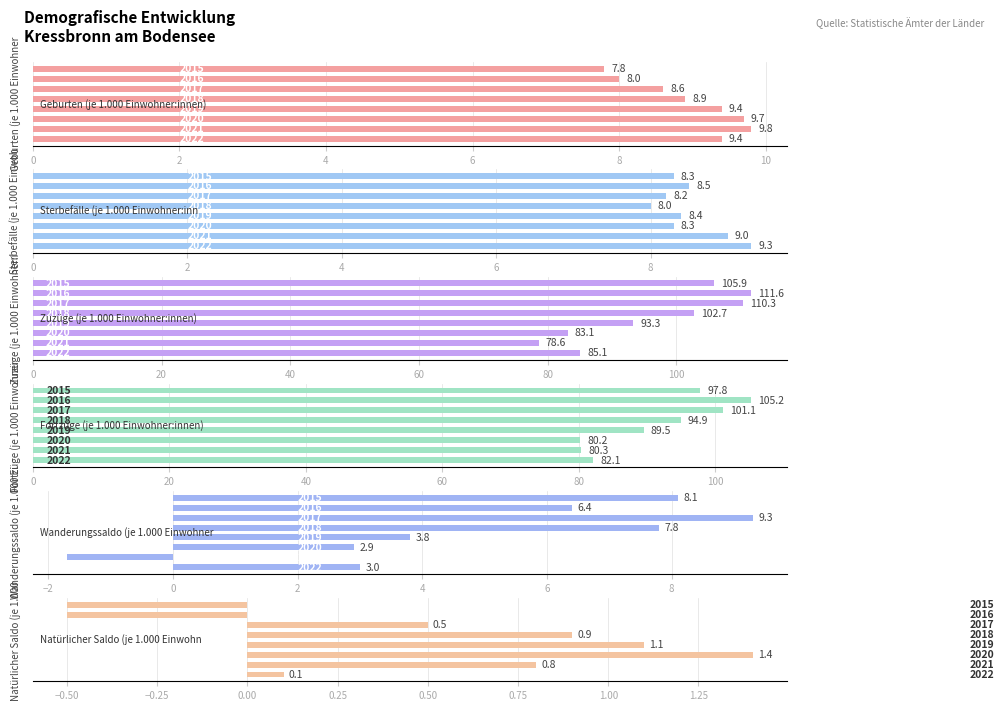

The Sterbefälle (je 1.000 Einwohner:innen) series shows 11.9 at 8. True or false?

False